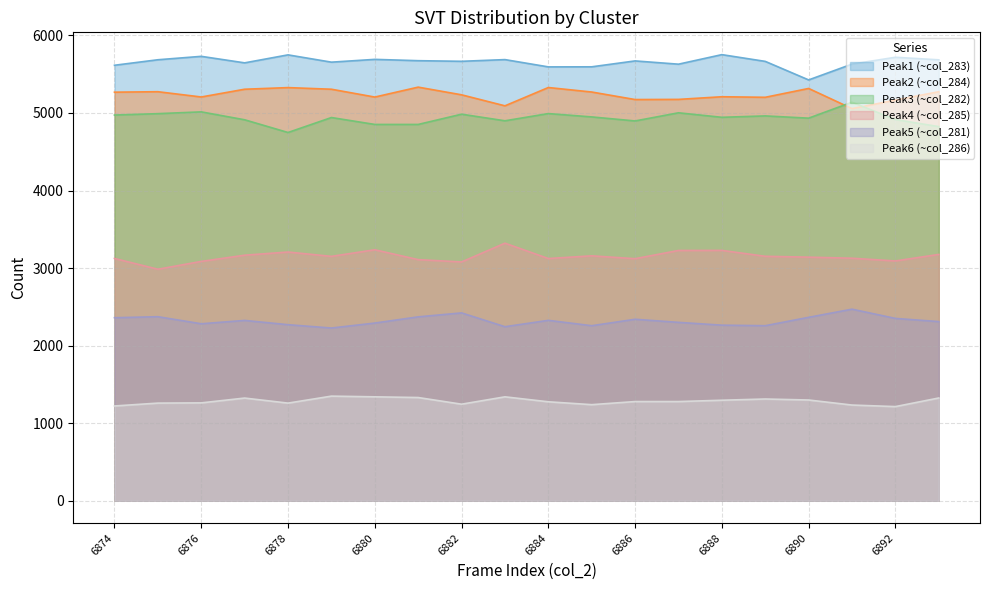

True or false: Peak1 (~col_283) and Peak2 (~col_284) intersect in this chart.

False